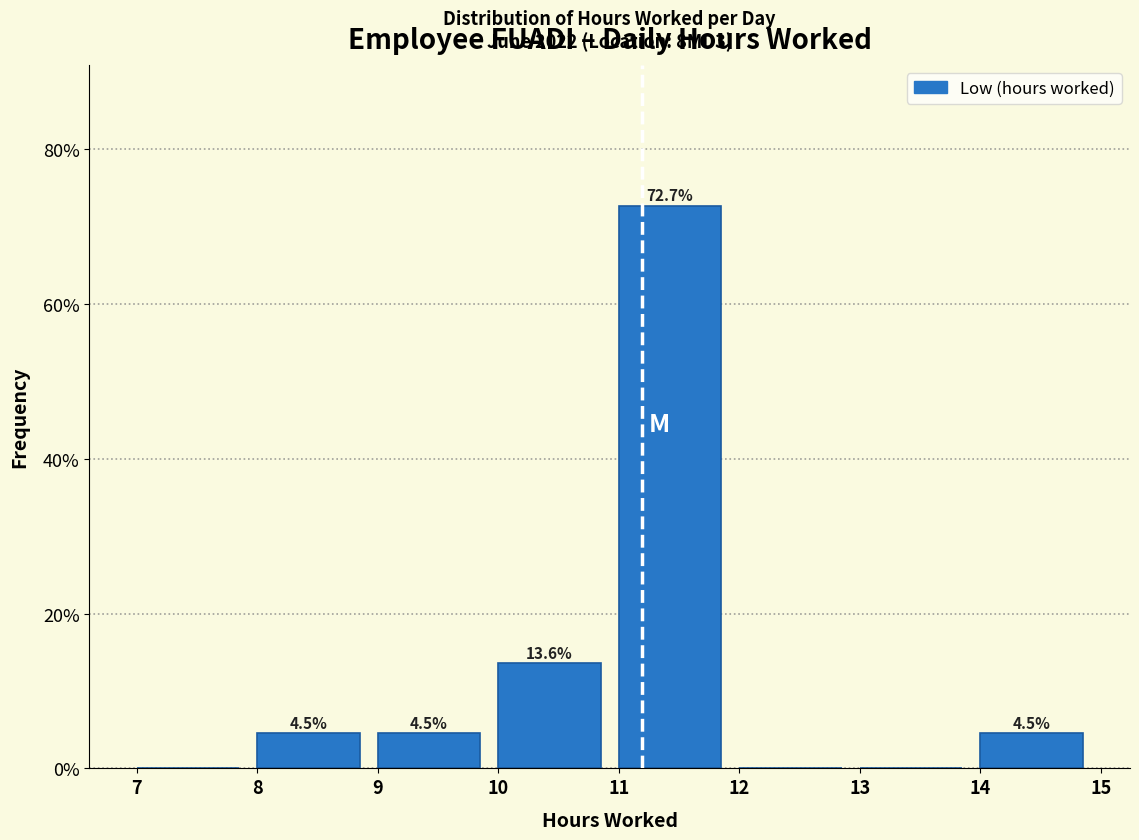

Over which range of the x-axis is the bar tallest?

11 to 12